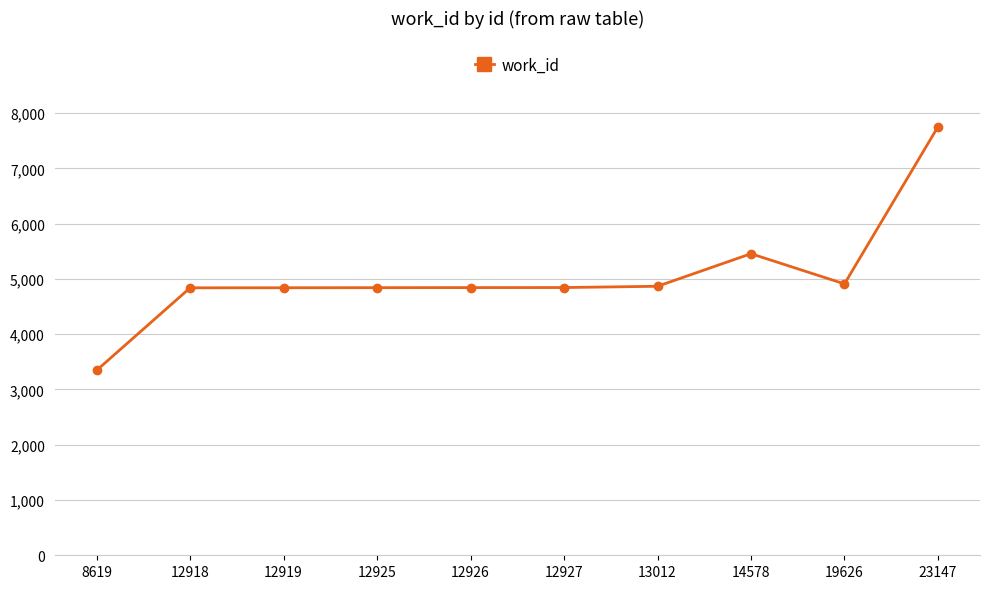

Where is the data nearest to the value 5548?

14578